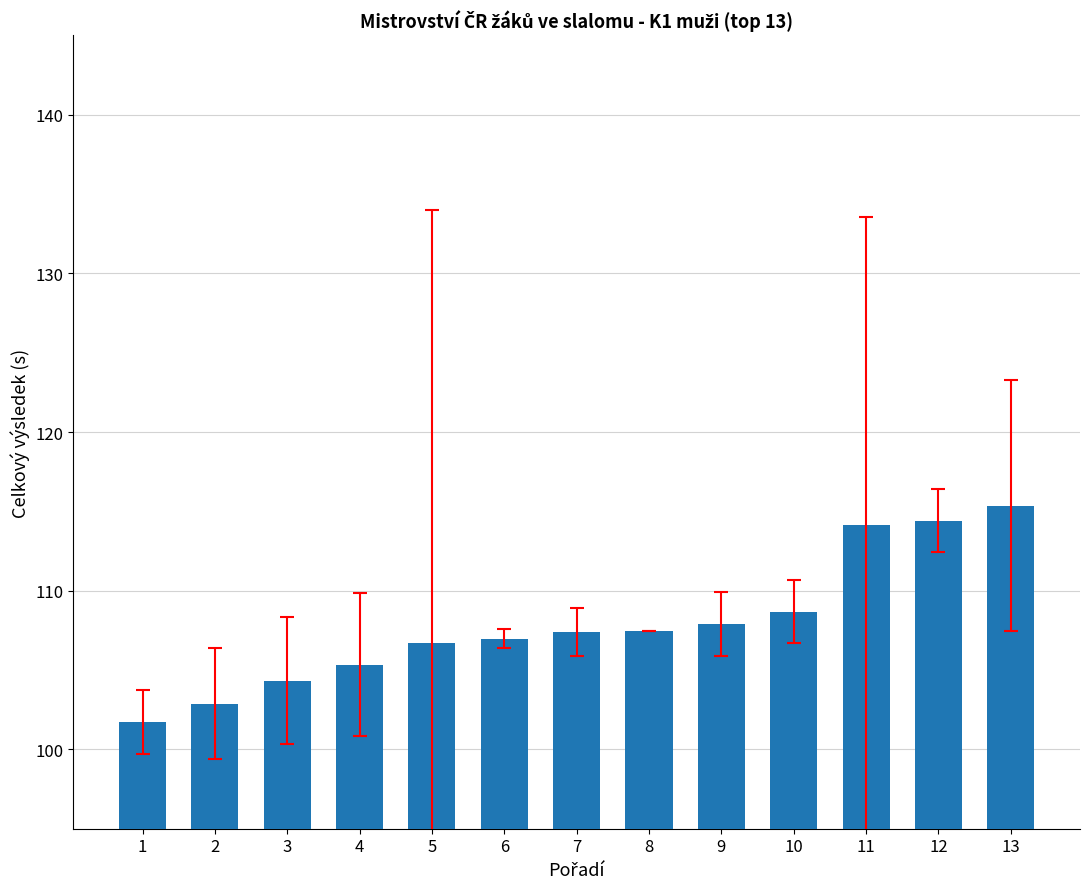

What is the difference between the second highest and minimum values?

12.7